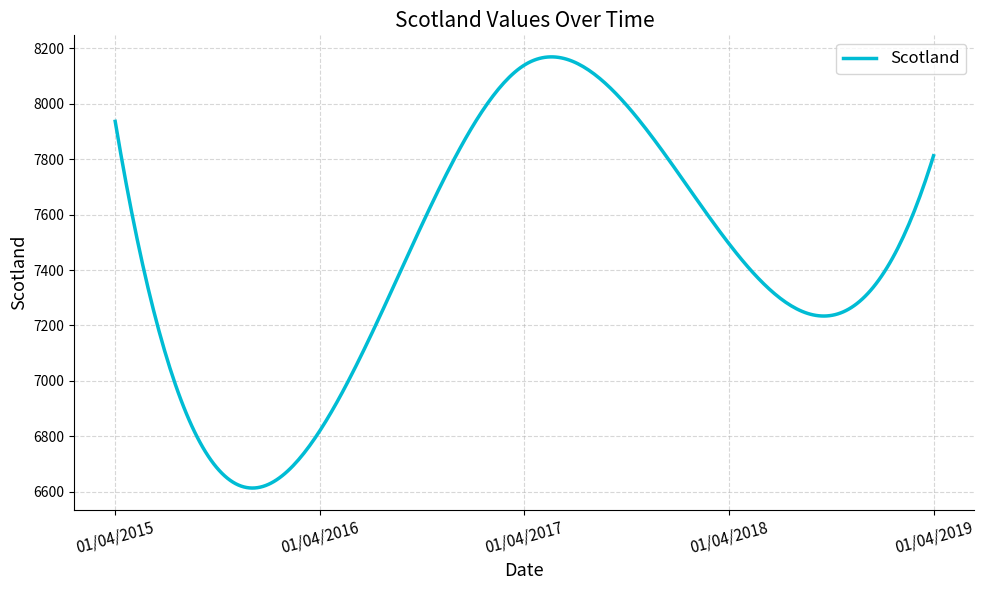

What is the greatest value displayed?

8168.5